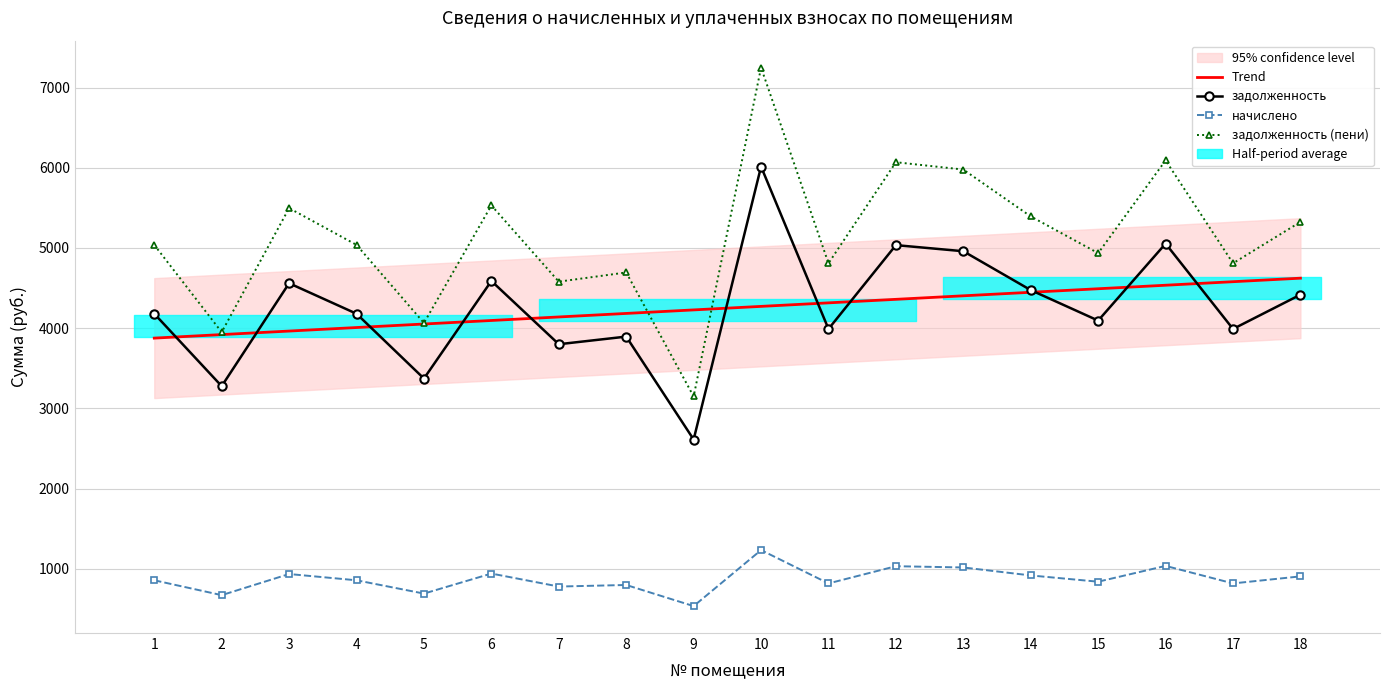

What is the maximum value for задолженность?

6014.1